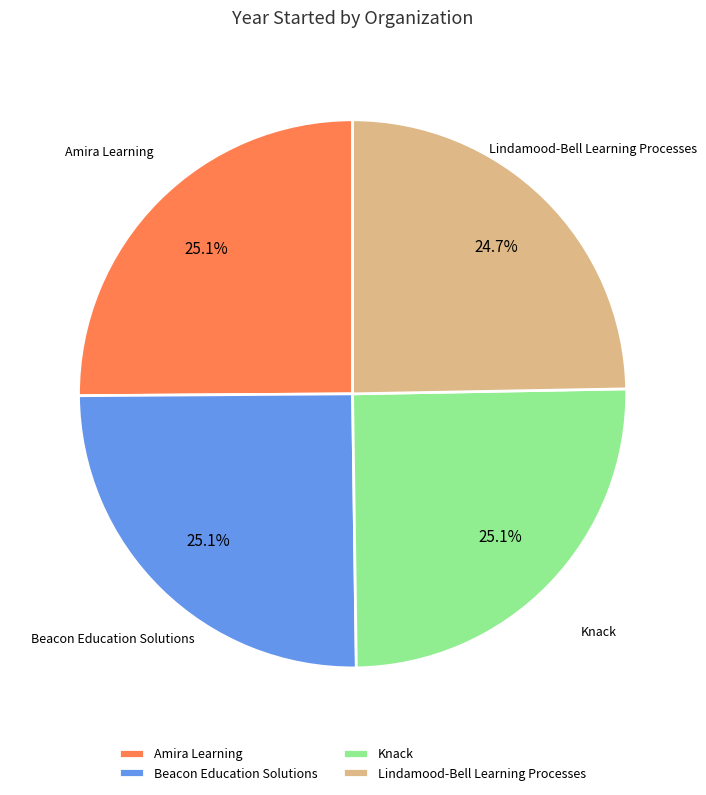

Count the number of slices in the pie.

4